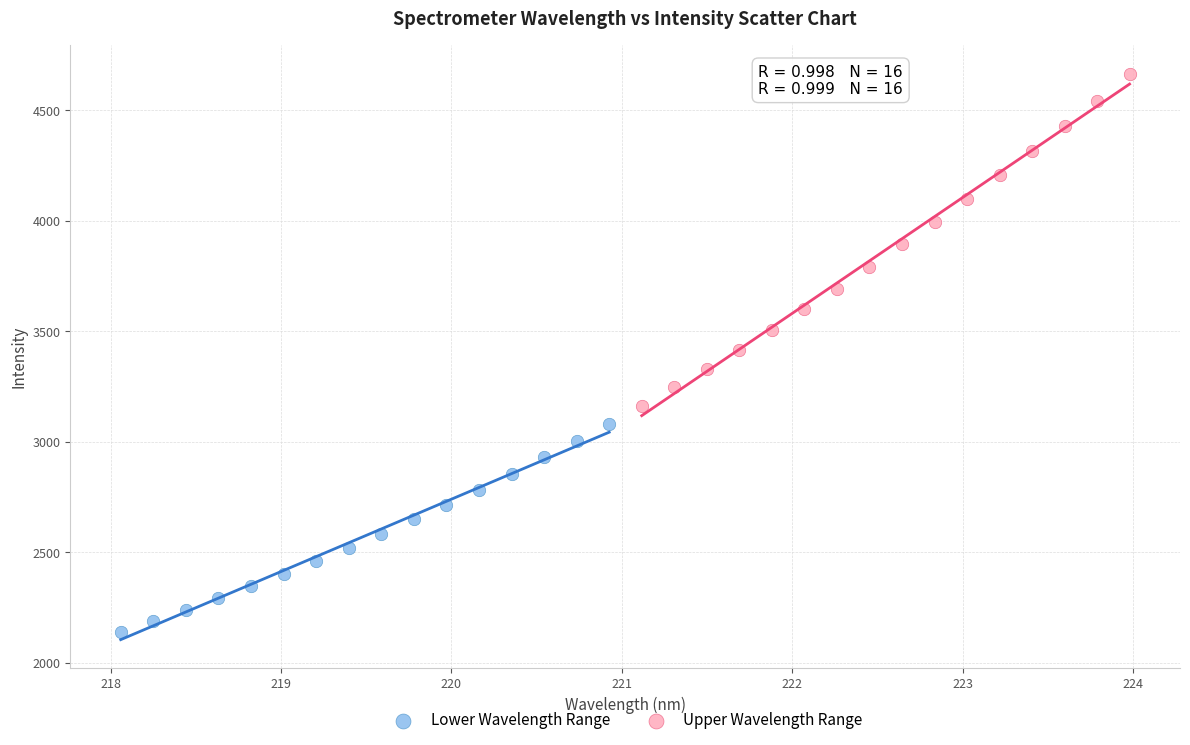

Which series contains the highest Y value?

Upper Wavelength Range